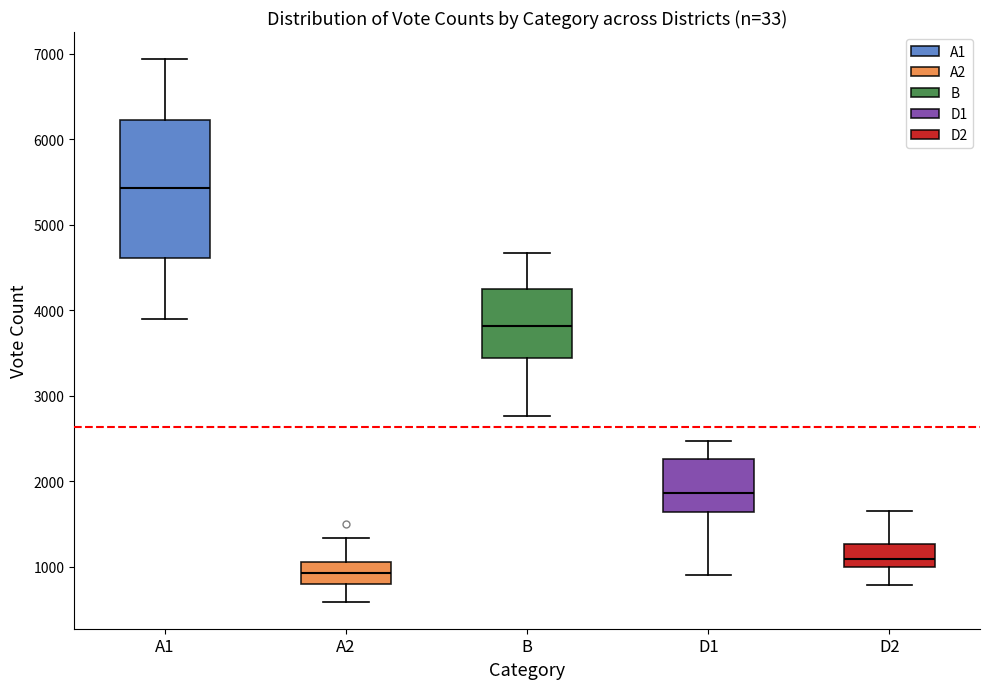

Where does the lower whisker of the box for A2 end on the y-axis? The values are not printed on the chart, so give them approximately, as read against the axis.

600